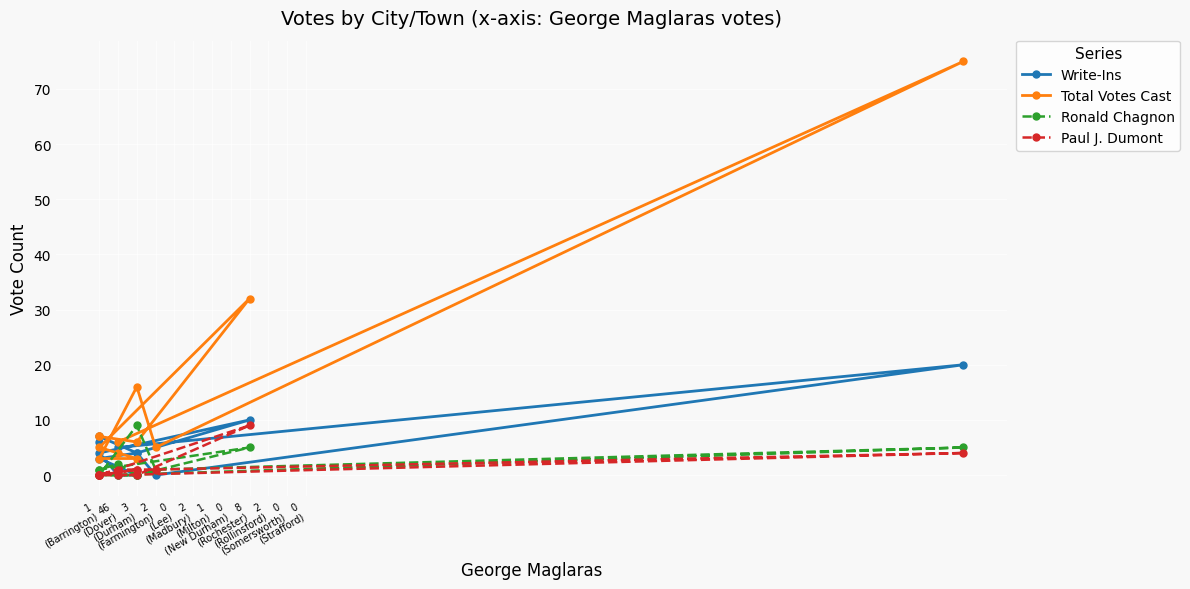

What are all the series names shown in the legend?

Write-Ins, Total Votes Cast, Ronald Chagnon, Paul J. Dumont